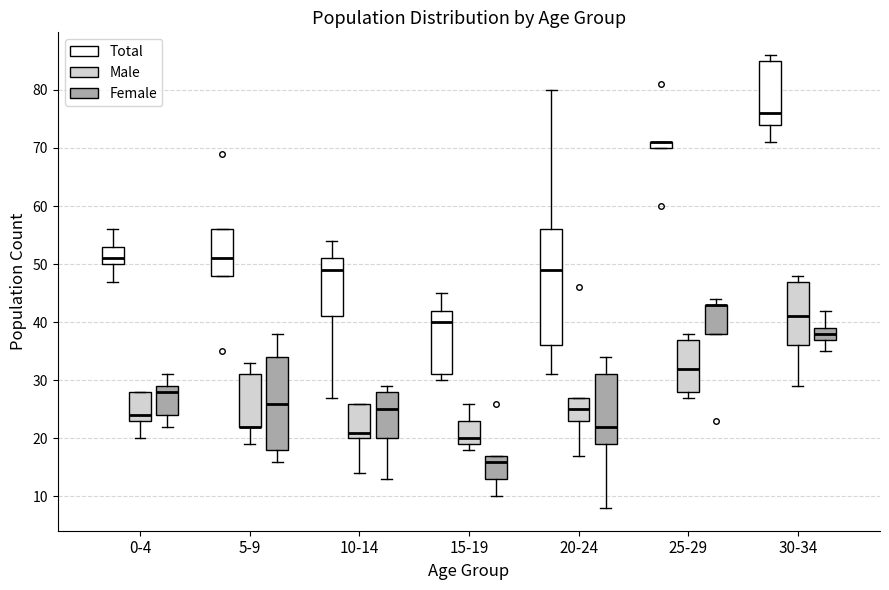

Comparing the boxes themselves (not the whiskers), which one is the tallest?

20-24 (Total)